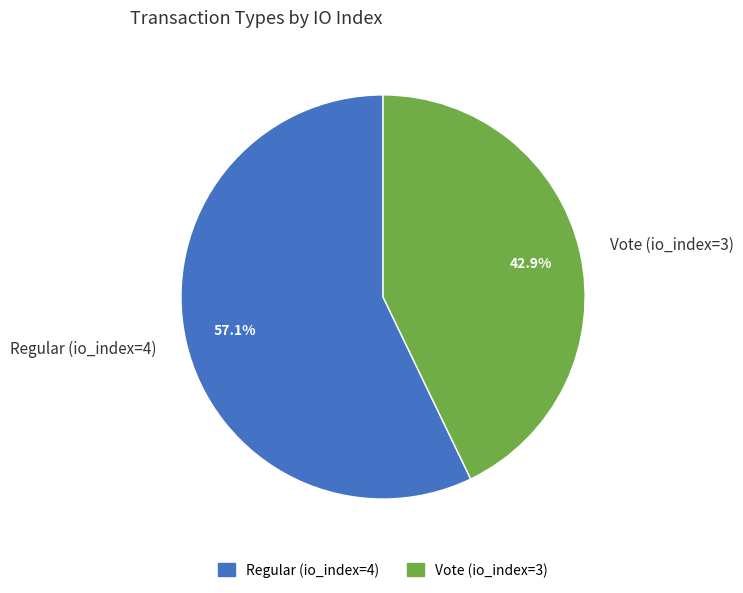

Which slice is the smallest?

Vote (io_index=3)